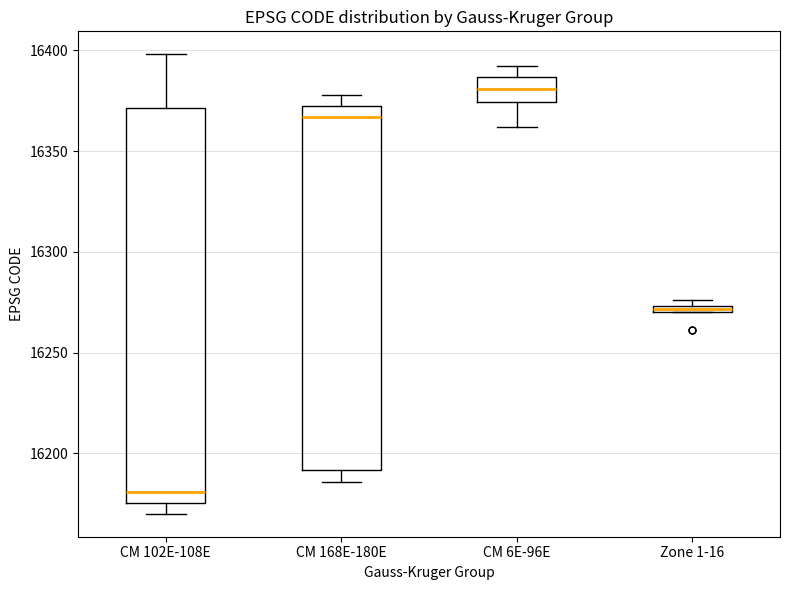

Where is the lower edge of the box for CM 168E-180E on the y-axis? The values are not printed on the chart, so give them approximately, as read against the axis.

16190